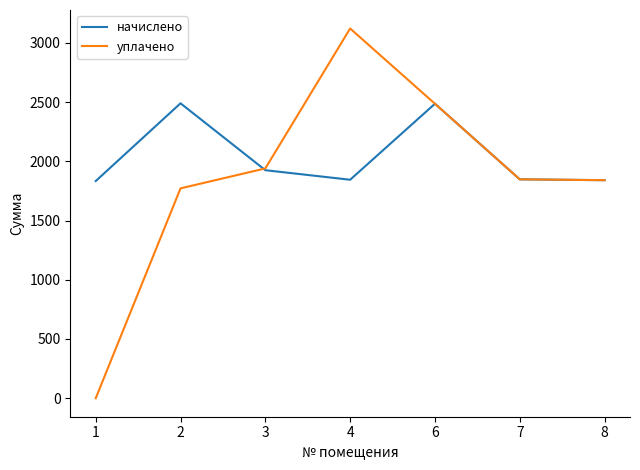

Which series has the largest total across all categories?

начислено